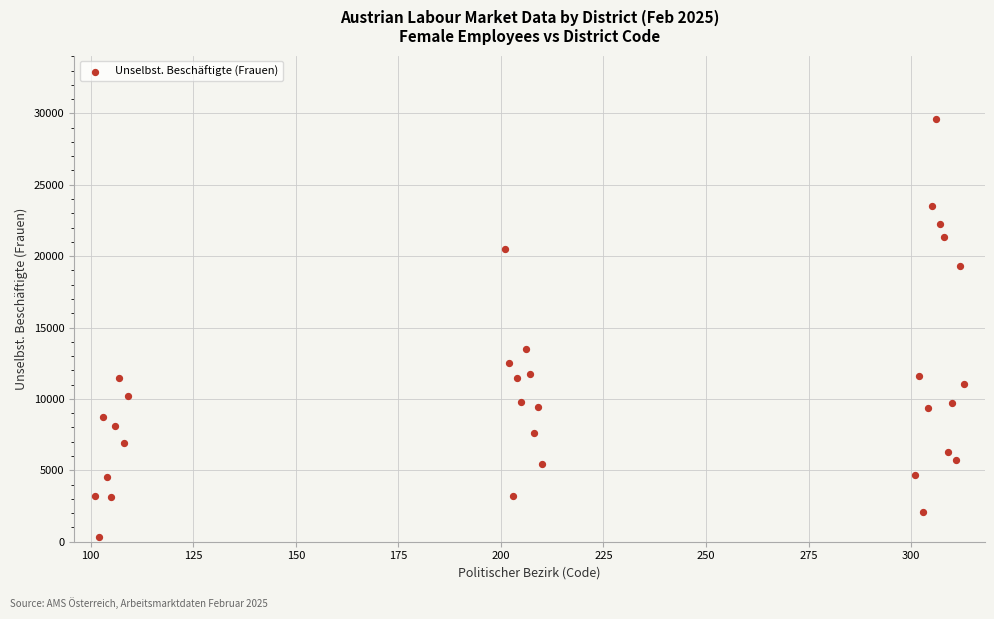

What Y value in the scatter plot is closest to 14973?

13527